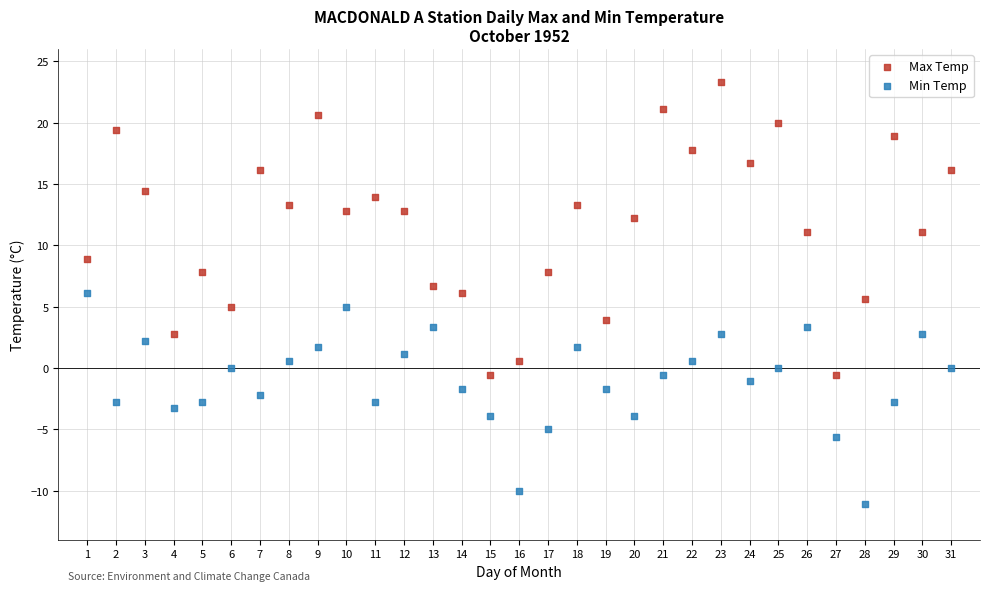

Which series has the largest Y range (max minus min)?

Max Temp